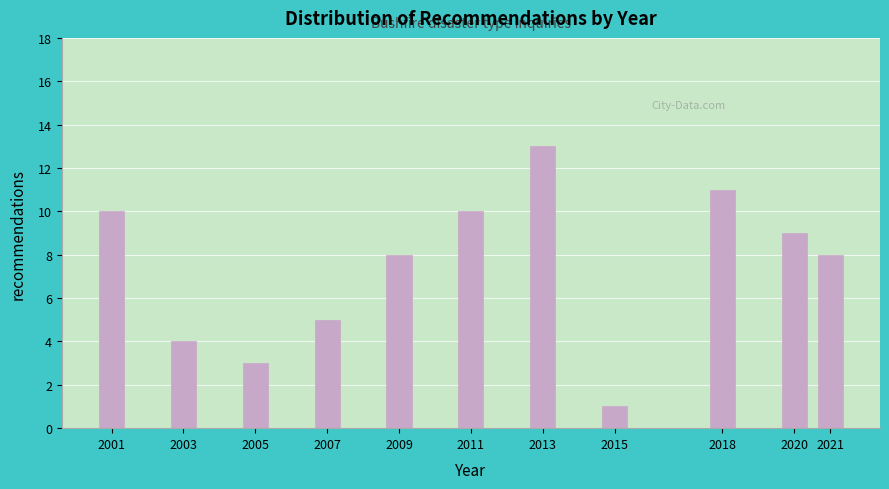

Reading left to right, transcribe all the data shown in this chart.

2001=10	2003=4	2005=3	2007=5	2009=8	2011=10	2013=13	2015=1	2018=11	2020=9	2021=8